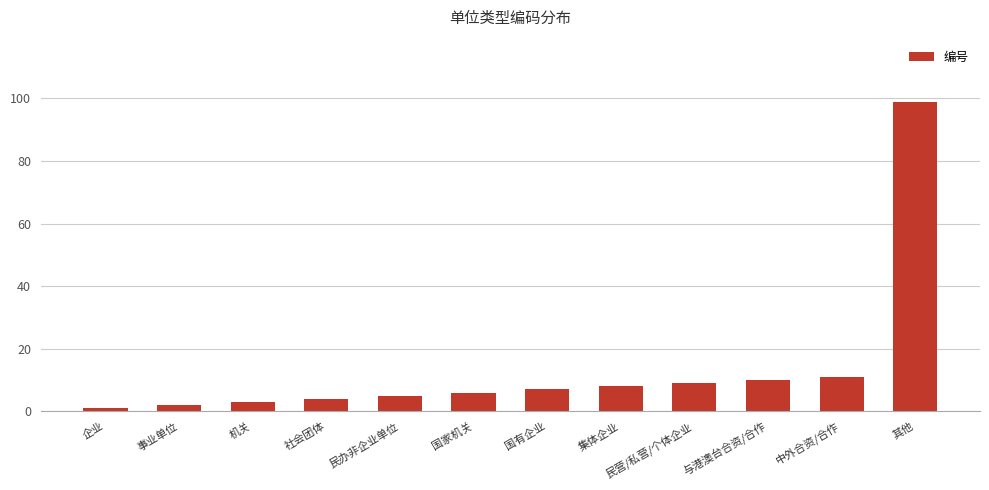

Is it true that the value at 民办非企业单位 is 5?

True